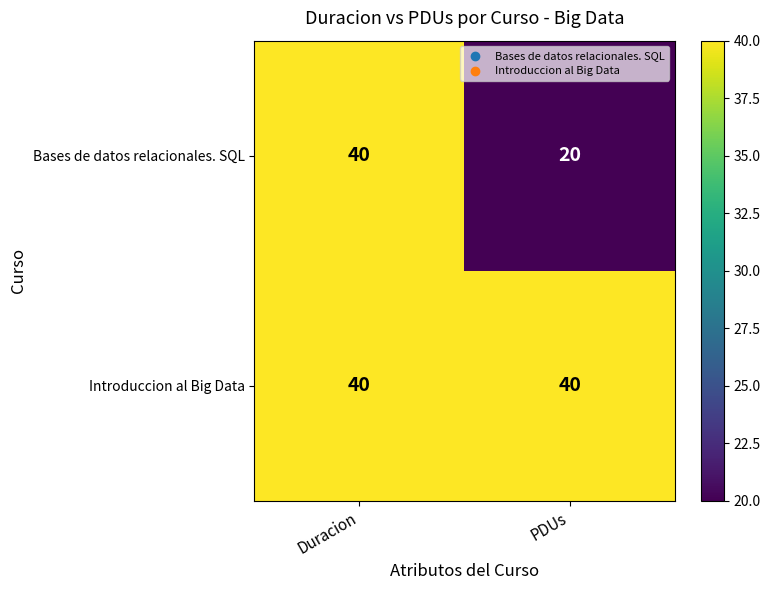

Is it true that Bases de datos relacionales. SQL equals 20 at PDUs?

True